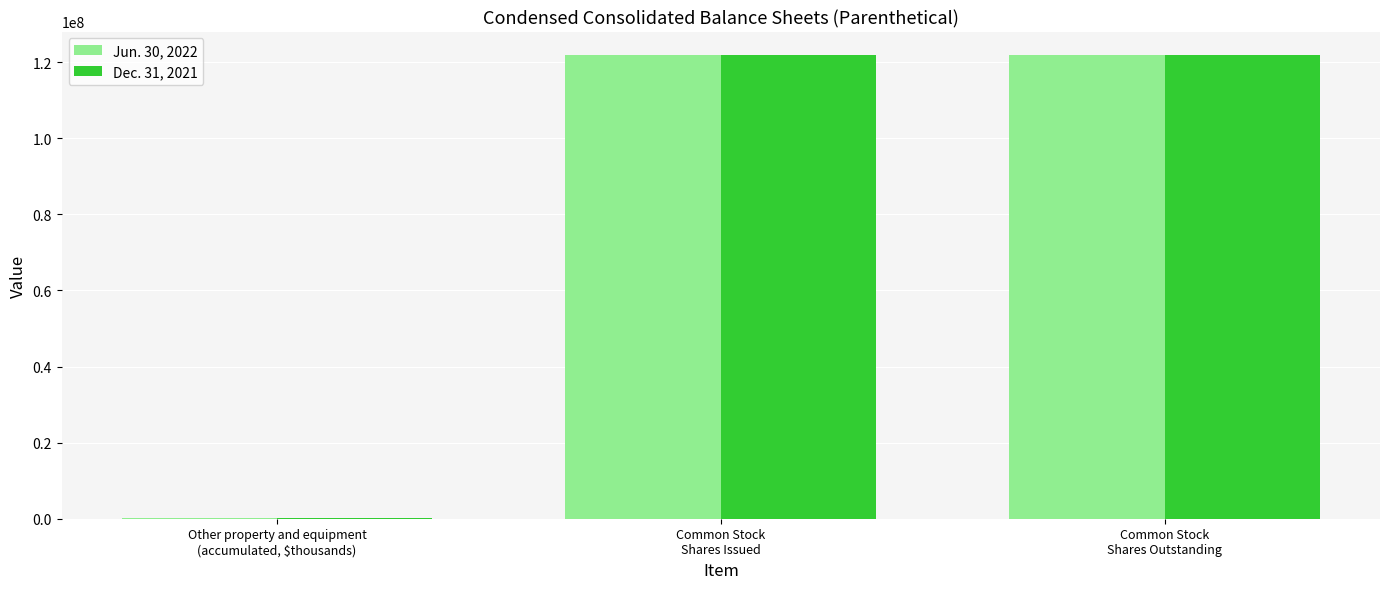

The Dec. 31, 2021 series shows 206634401 at Common Stock
Shares Issued. True or false?

False